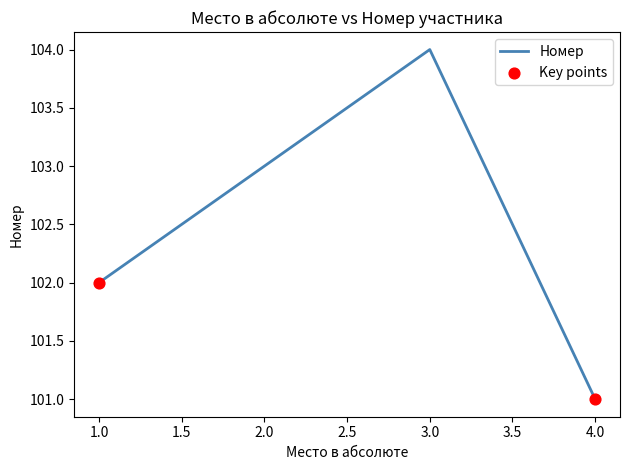

Between 4.0 and 3.0, which is larger?

3.0